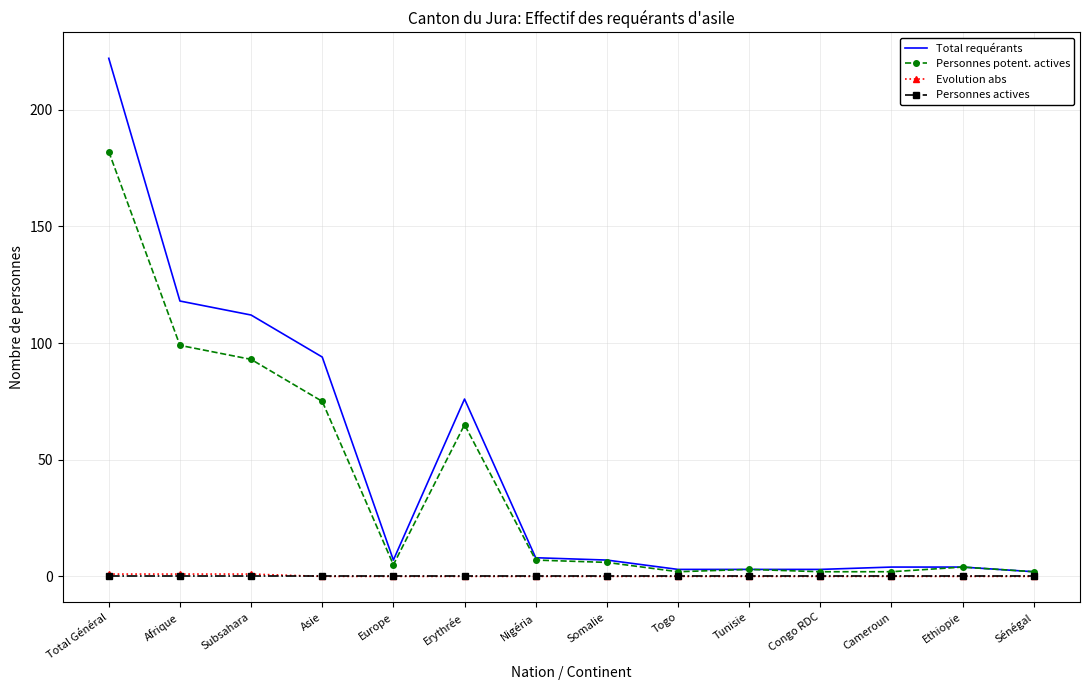

What is the maximum value shown in the chart?

222